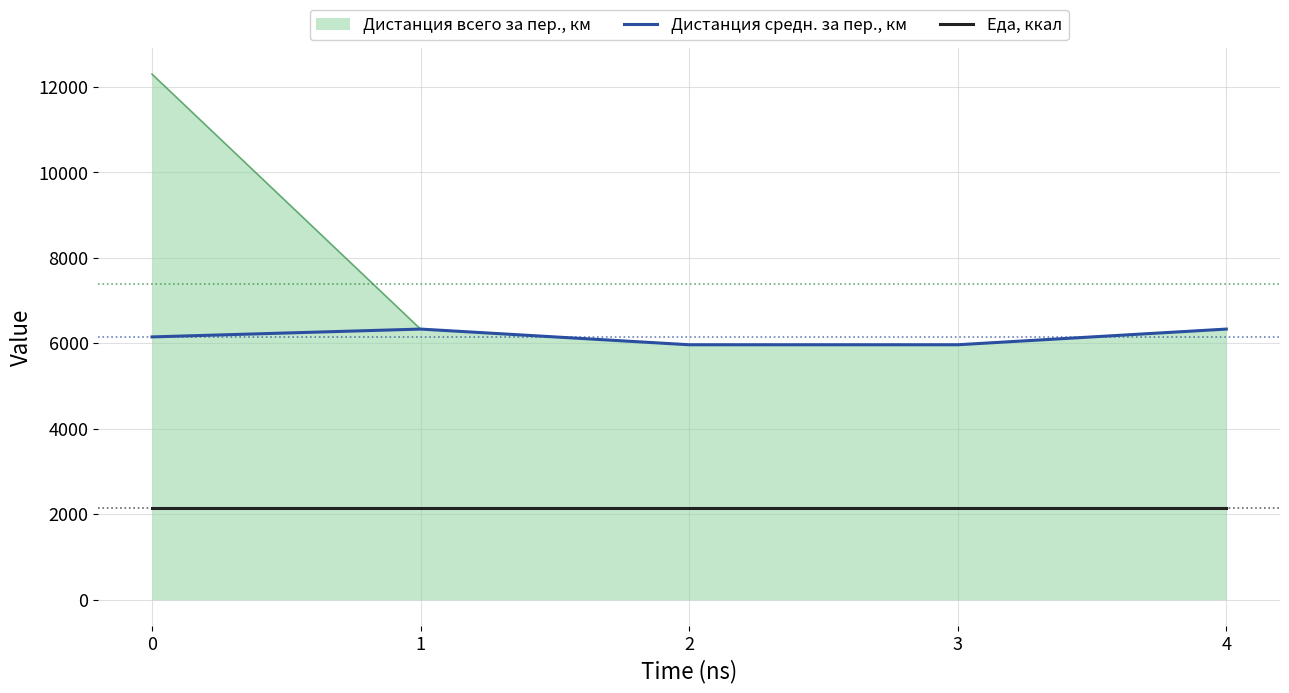

True or false: Еда, ккал has a value of 2156.0 at 0.

True